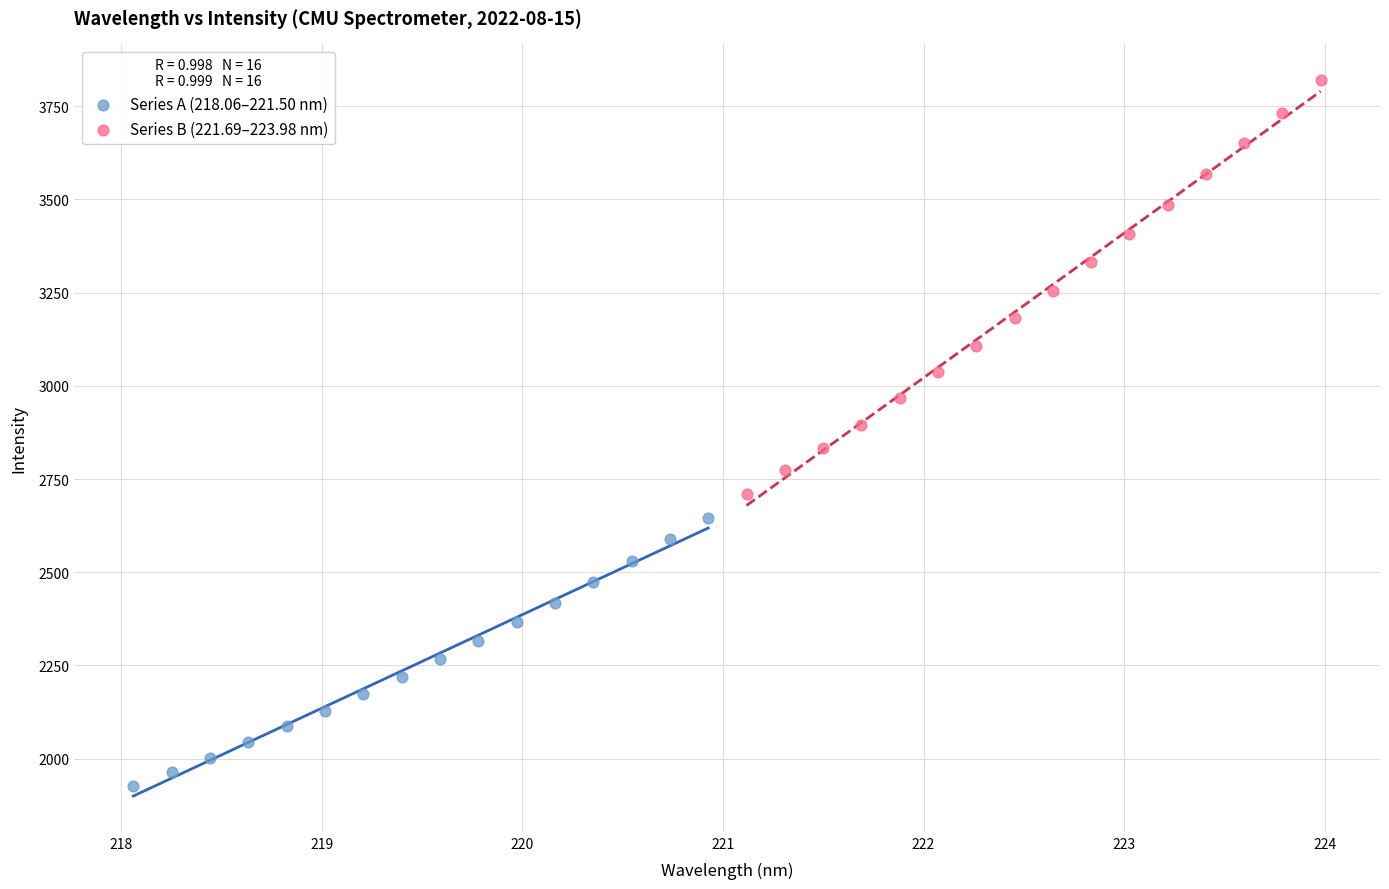

Which series reaches the maximum Y coordinate?

Series B (221.69–223.98 nm)